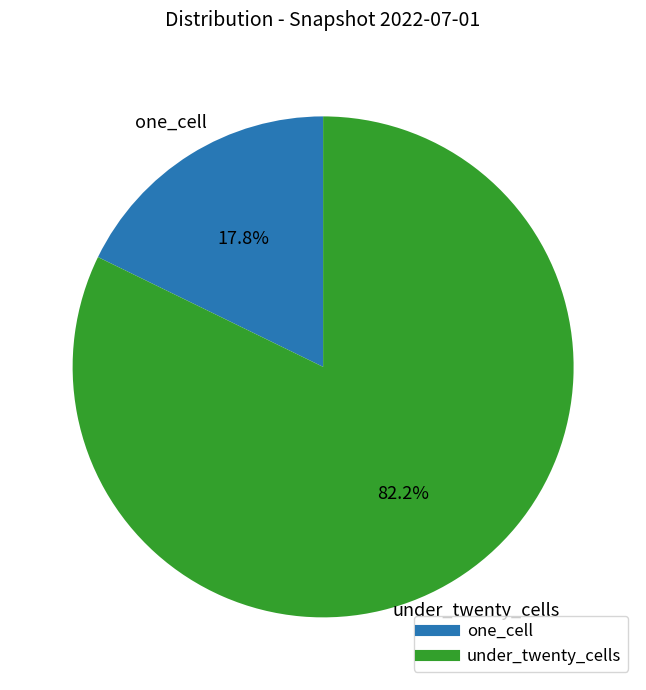

Is there any slice that represents more than half of the pie?

Yes